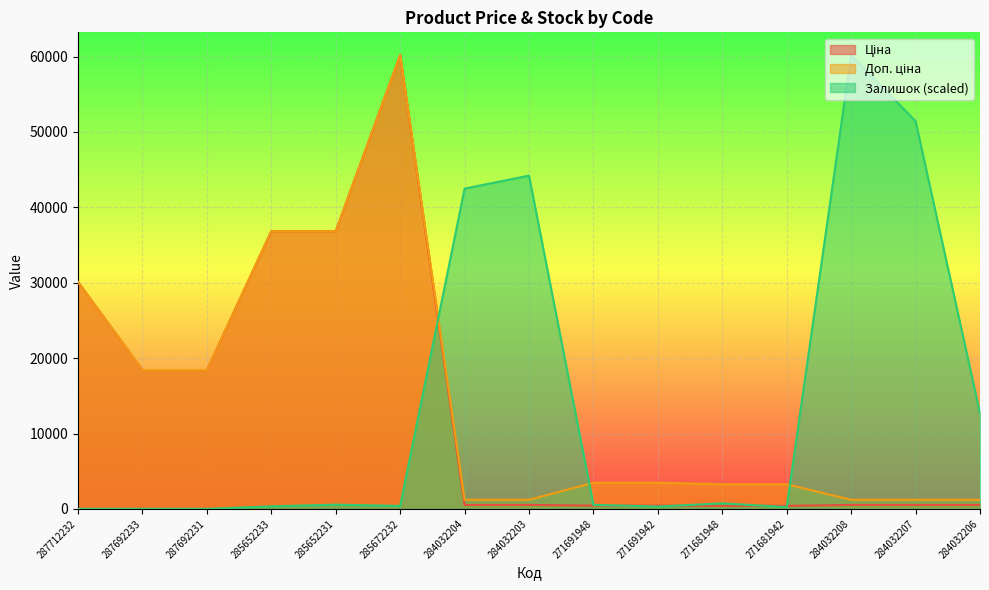

What is the label of the 6th point from the right?

271691942